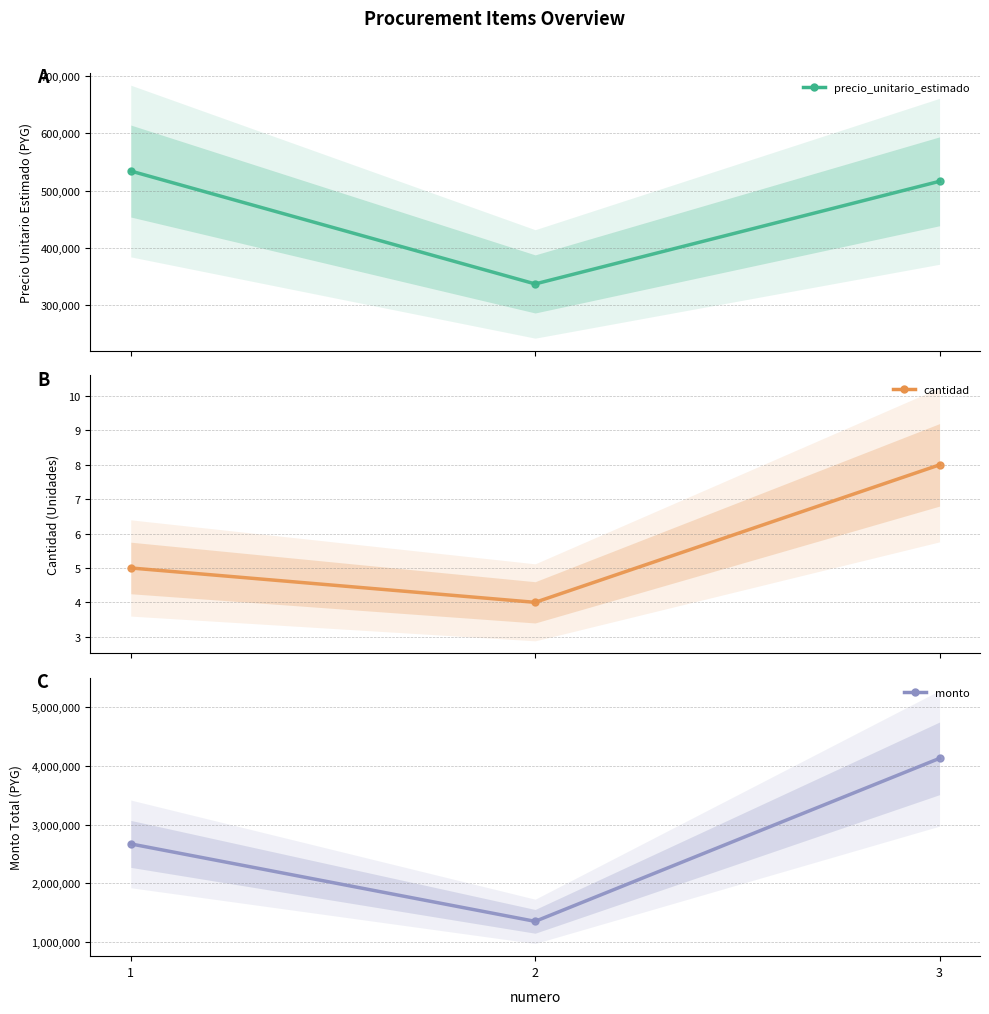

Reading left to right, what are all the values shown in this chart?

precio_unitario_estimado: 1=534120	2=337404	3=516206
cantidad: 1=5	2=4	3=8
monto: 1=2670600	2=1349616	3=4129648